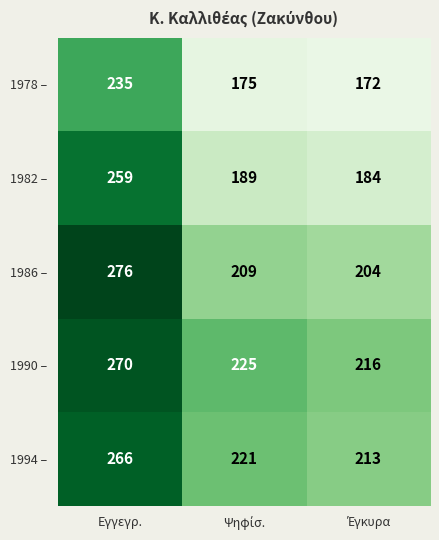

At which category is the sum across all series the highest?

Εγγεγρ.